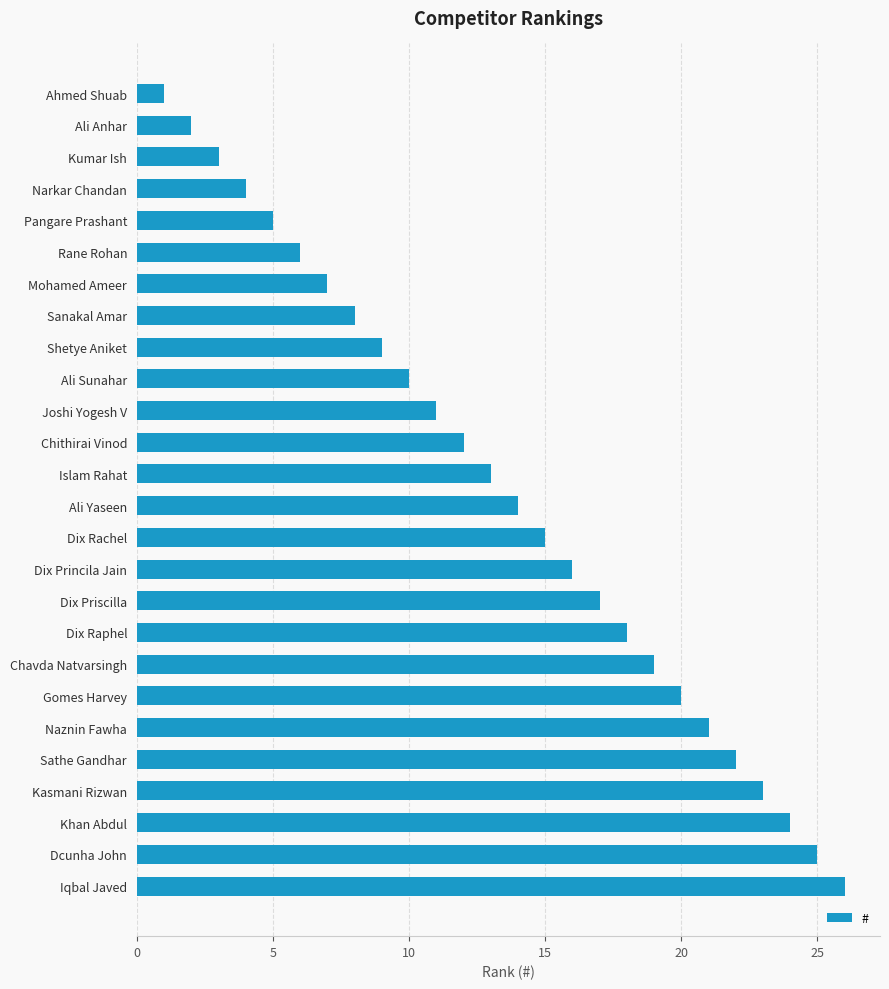

What is the sum of the values at Chithirai Vinod and Ahmed Shuab?

13